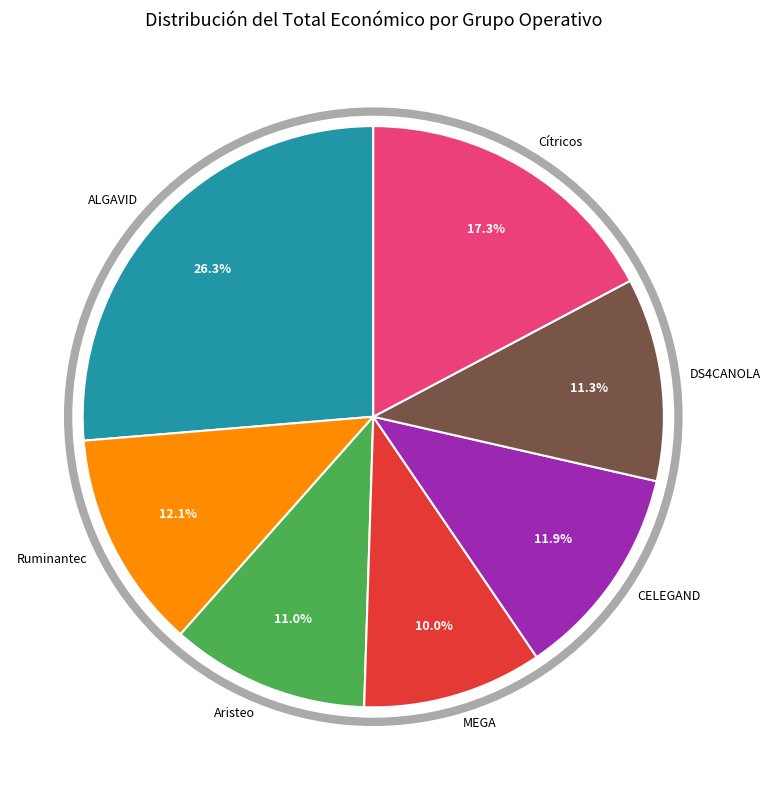

To the nearest percent, what percentage of the pie is MEGA?

10%